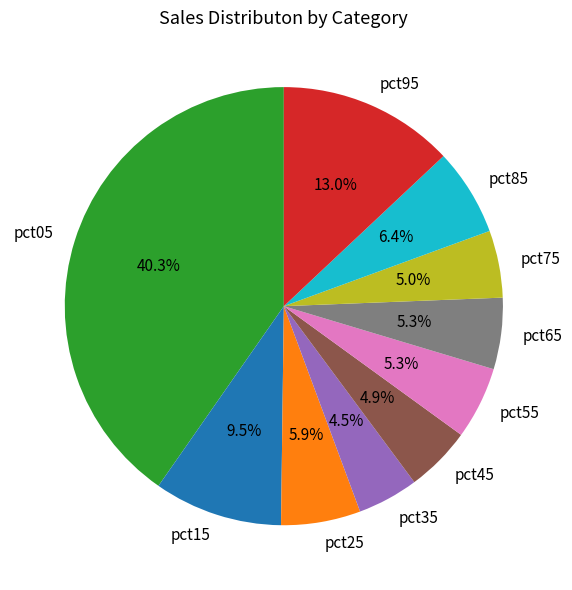

Is pct15 the majority of the pie?

No